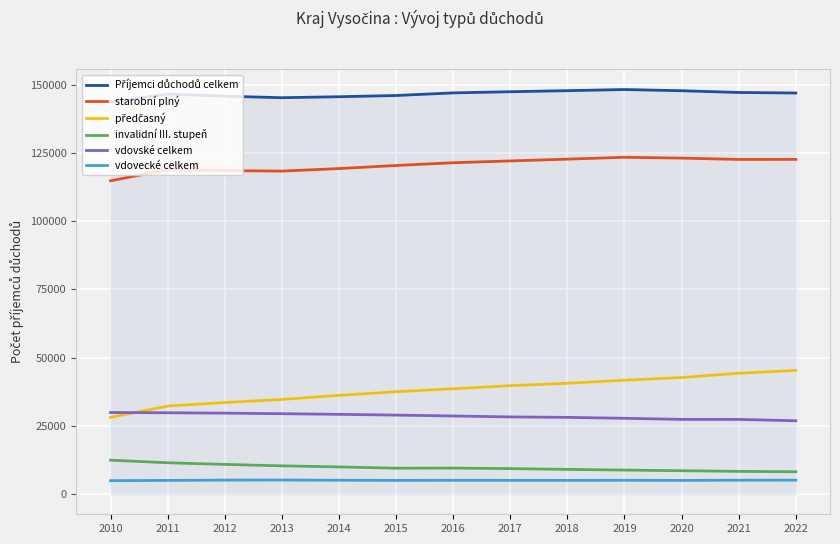

What is the difference between the highest and lowest values at 2014?

140597